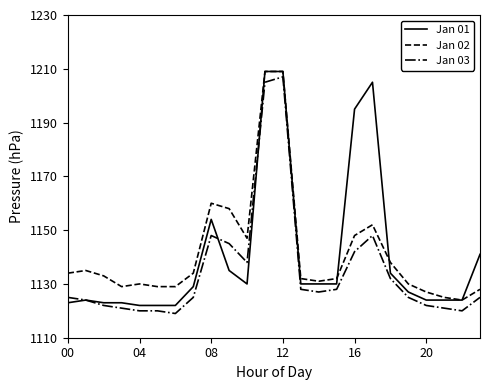

What is the greatest value displayed?

1209